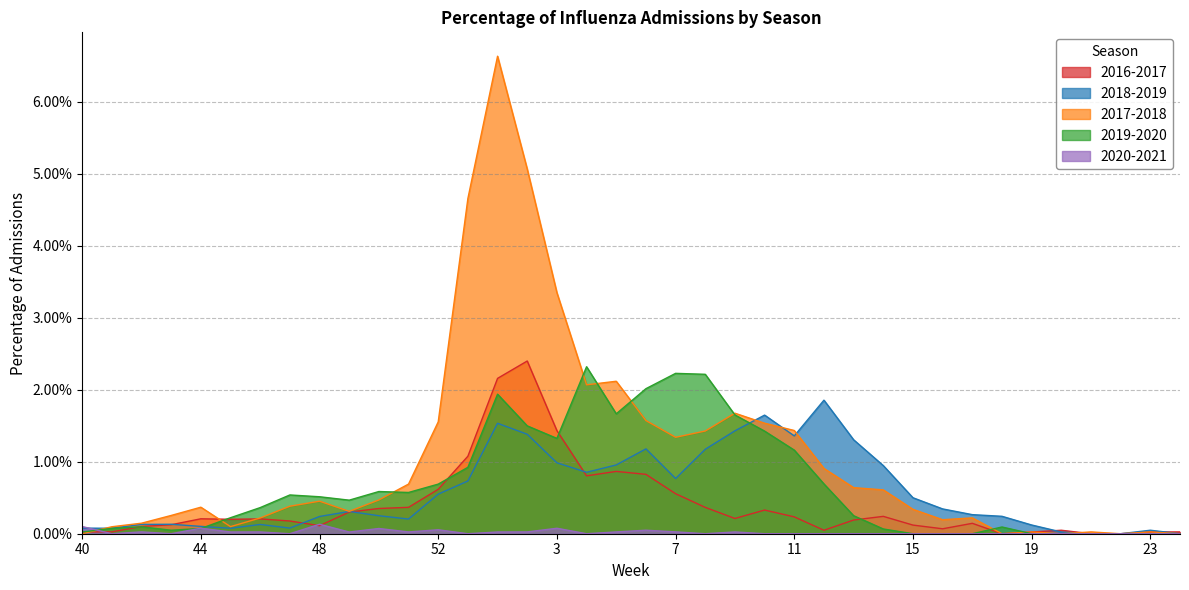

What are all the series names shown in the legend?

2016-2017, 2018-2019, 2017-2018, 2019-2020, 2020-2021